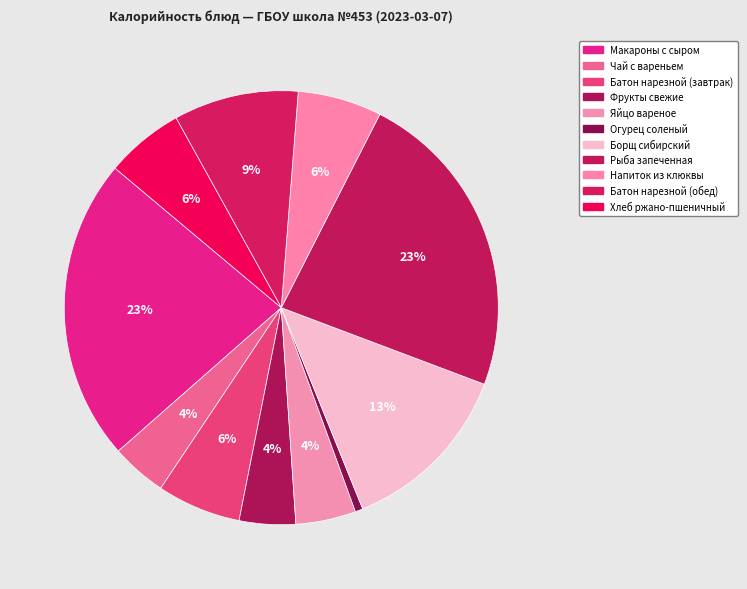

How many slices are in this pie chart?

11